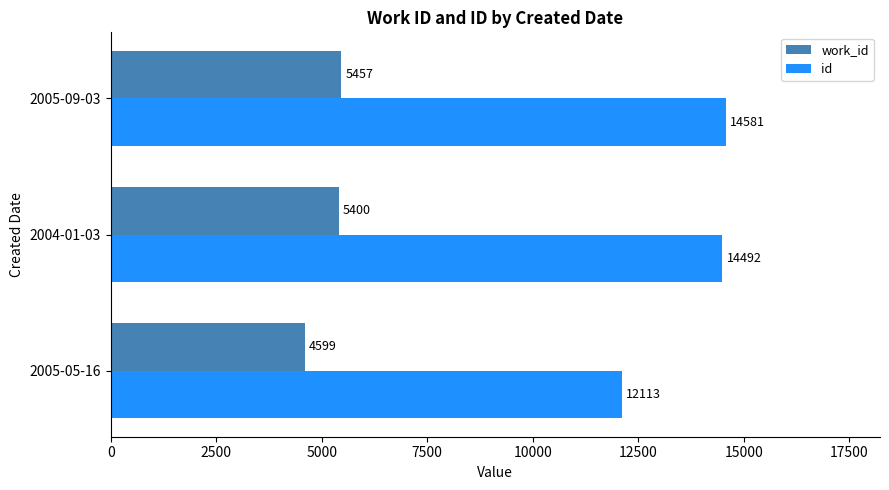

Rank the series at 2005-09-03 from highest to lowest value.

id, work_id